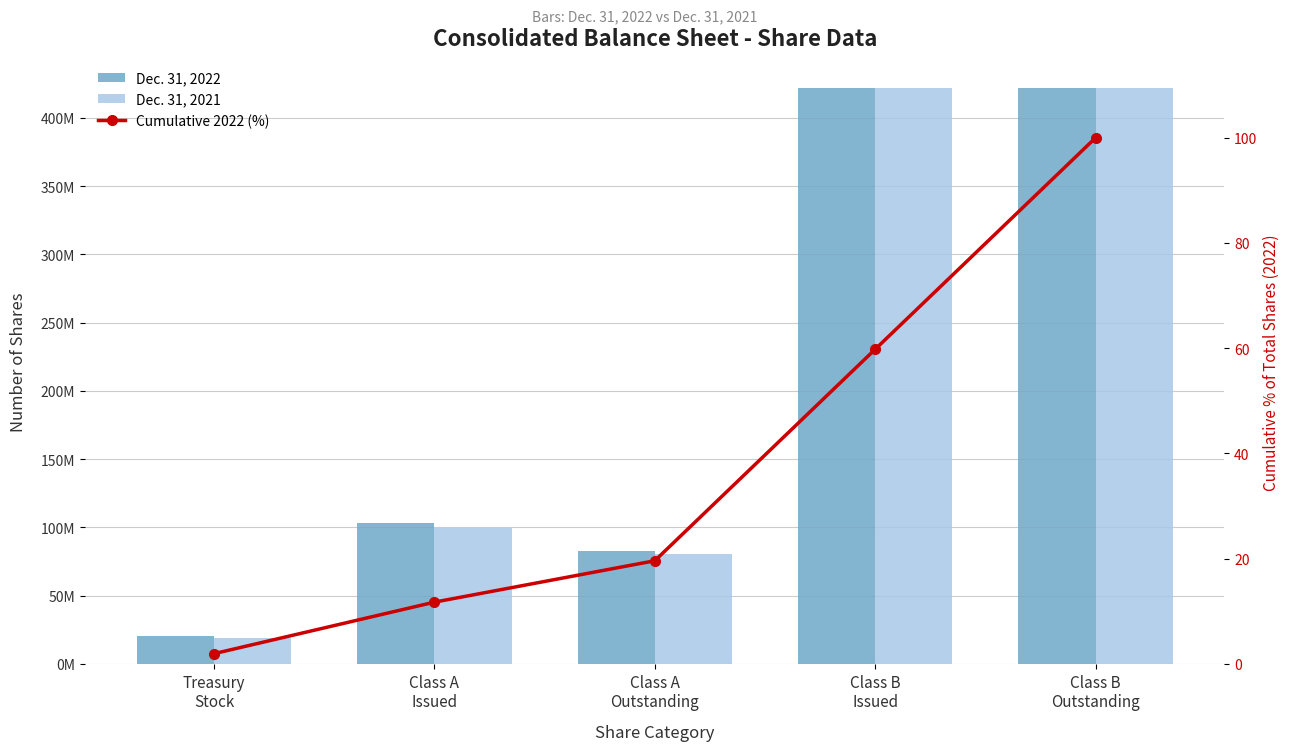

What position from the left is Treasury
Stock?

1